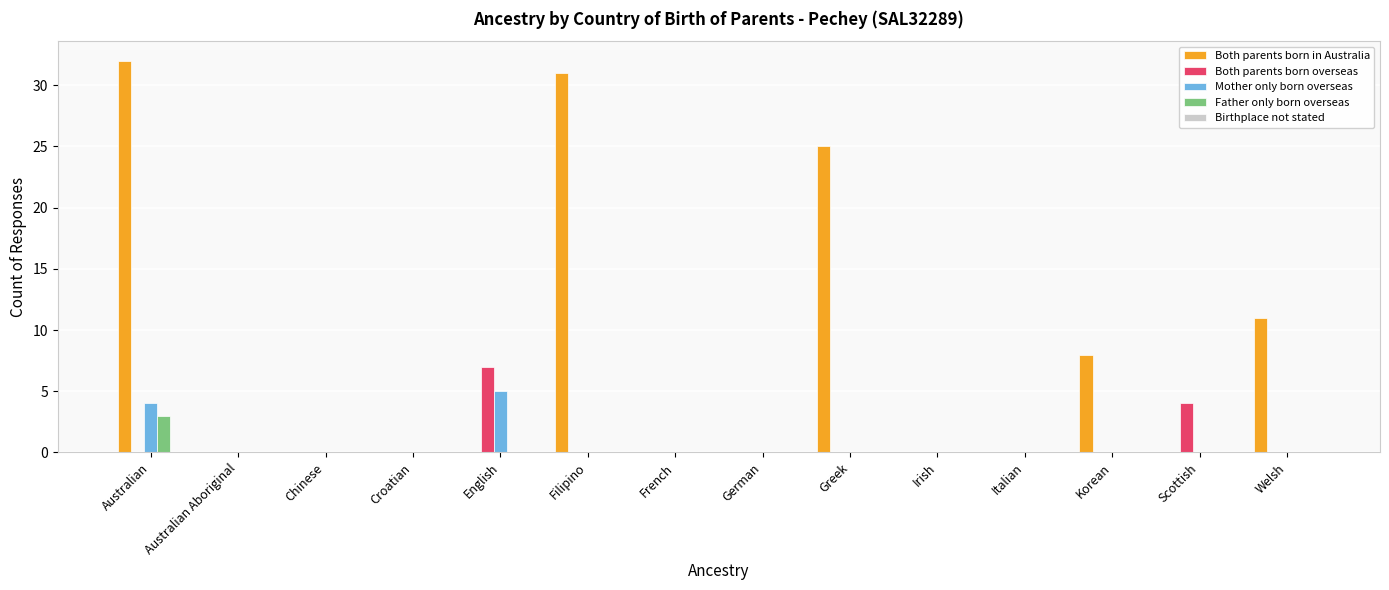

Which series has the largest total across all categories?

Both parents born in Australia